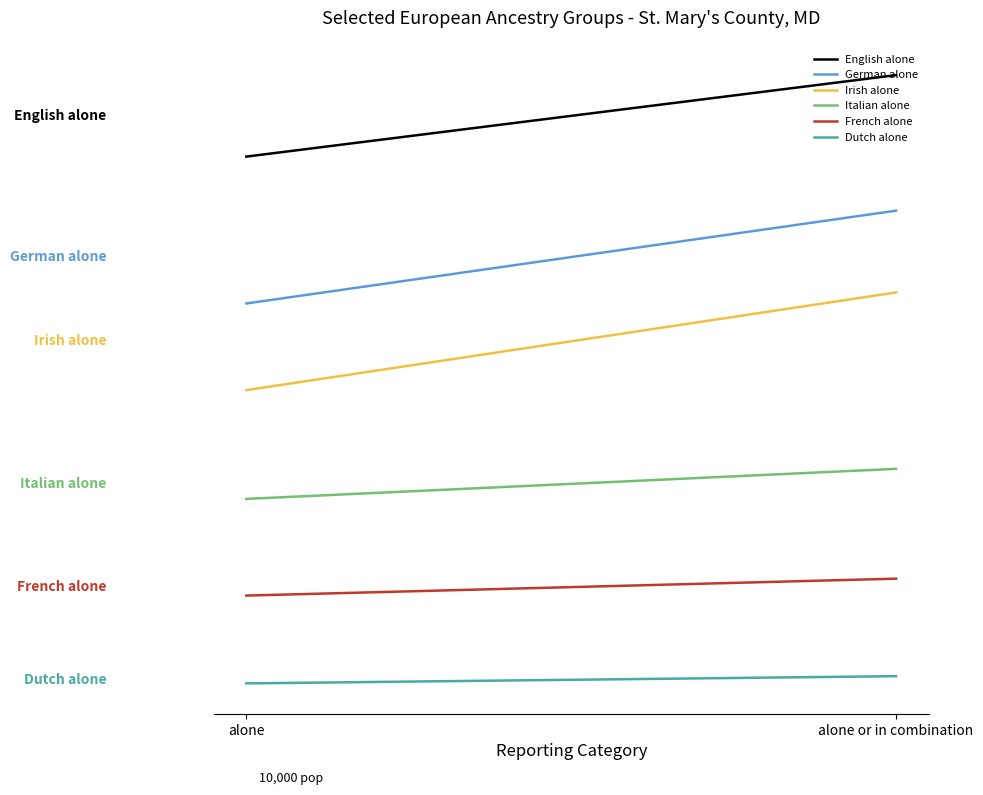

What is the difference between the Italian alone values at alone or in combination and alone?

4180